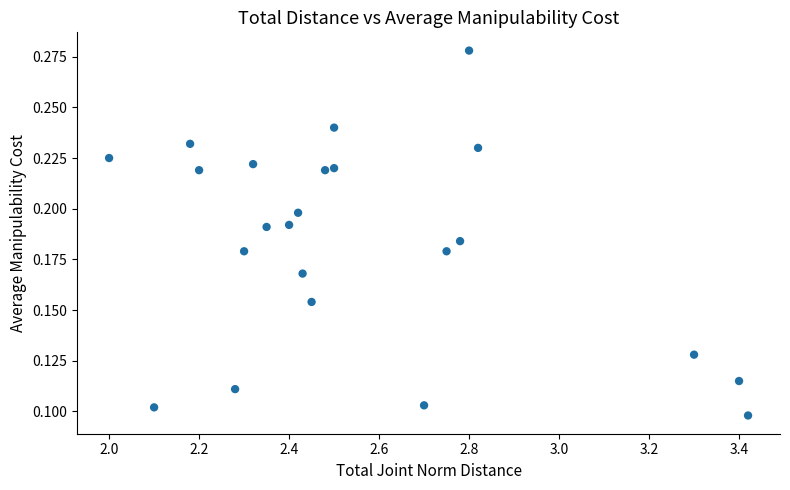

What is the range of X values (max minus min)?

1.4